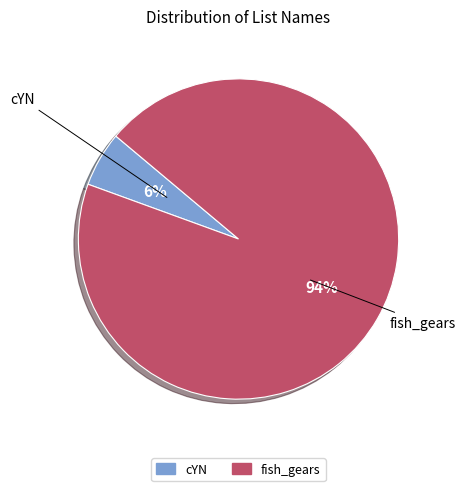

Which has a higher value, cYN or fish_gears?

fish_gears